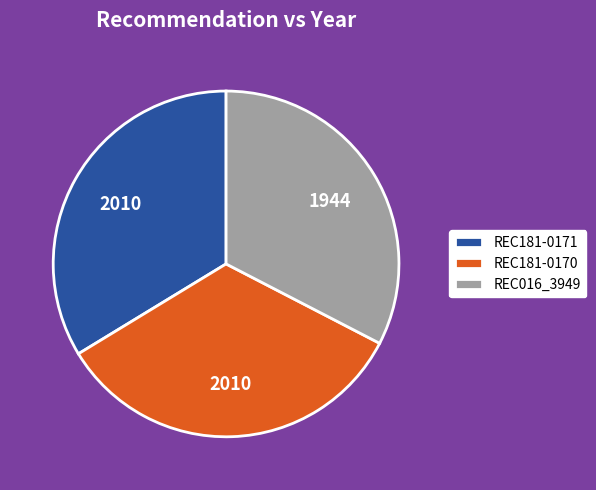

Does REC016_3949 account for over 50% of the chart?

No